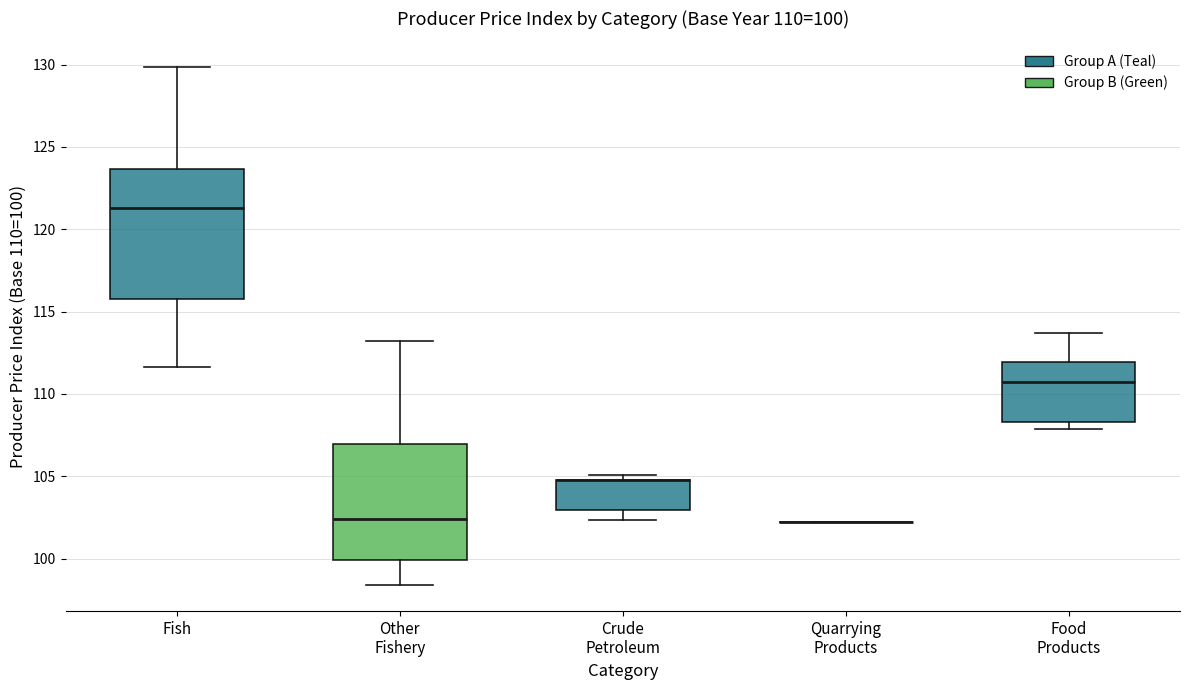

Which box is the tallest, from its lower edge to its upper edge?

Fish